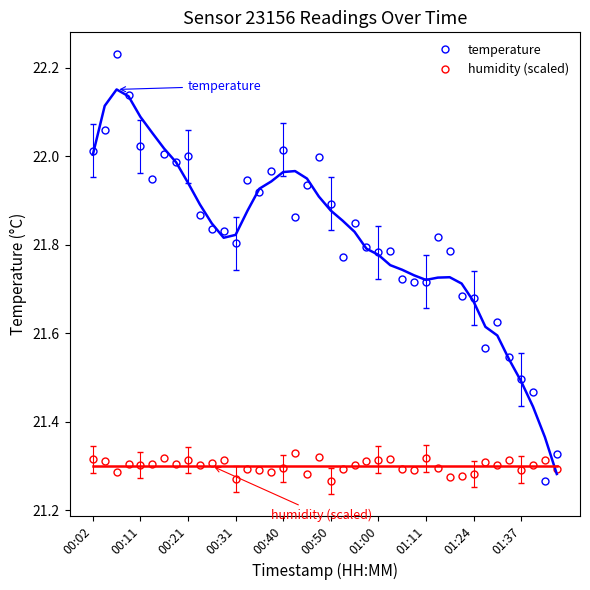

The temperature series shows 21.9 at 00:50. True or false?

True